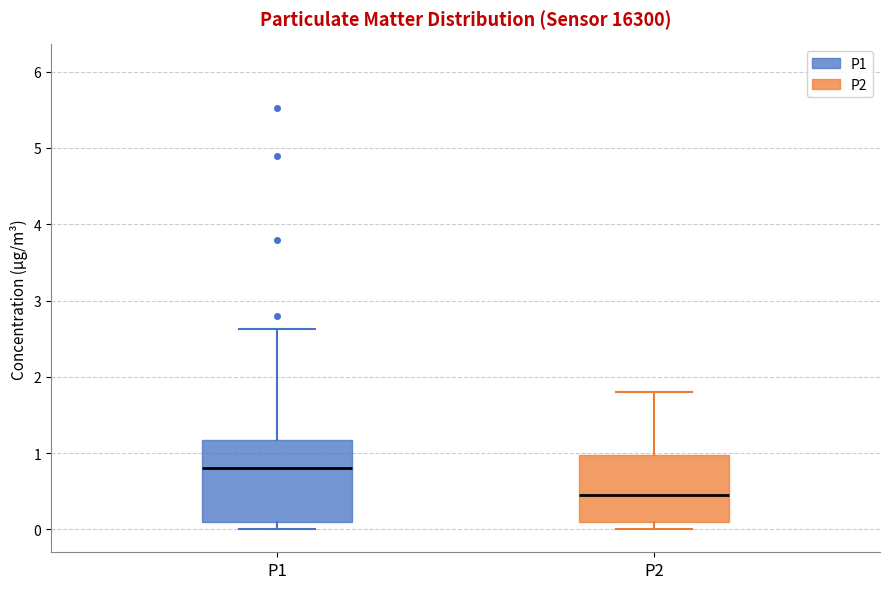

Reading left to right, read every box against the y-axis: the position of its median line, the range the box covers, and the ends of its whiskers. The values are not printed on the chart, so give them approximately, as read against the axis.

P1: median 0.8, box 0.1 to 1.2, whiskers 0.0 to 2.6
P2: median 0.5, box 0.1 to 1.0, whiskers 0.0 to 1.8